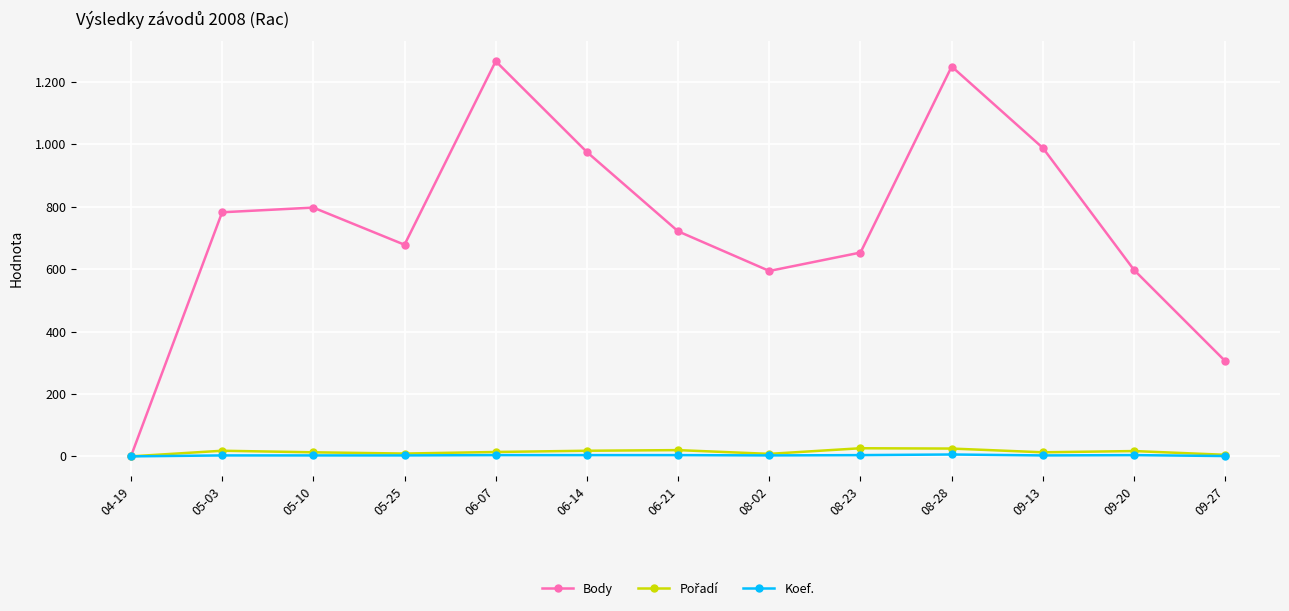

Does the chart have visible grid lines?

Yes